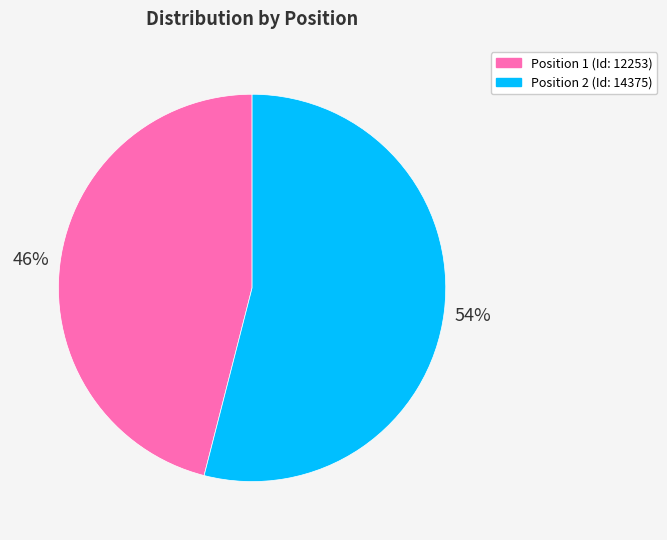

What is the ratio of the value at Position 2 (Id: 14375) to the value at Position 1 (Id: 12253)?

1.2